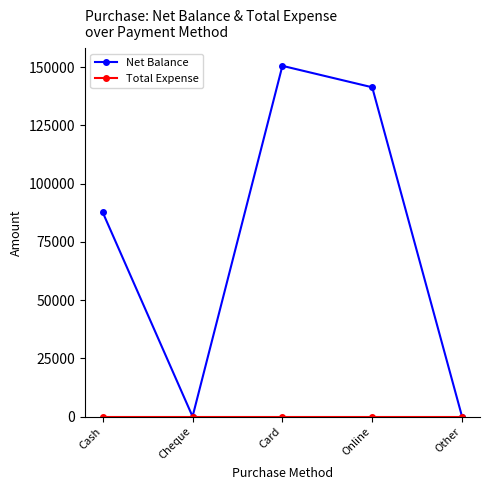

How many distinct data groups are displayed?

2